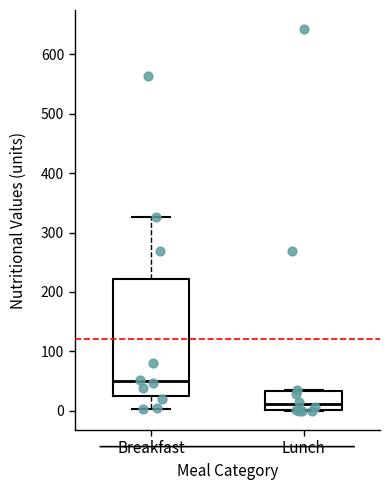

Where is the upper edge of the box for Breakfast on the y-axis? The values are not printed on the chart, so give them approximately, as read against the axis.

220